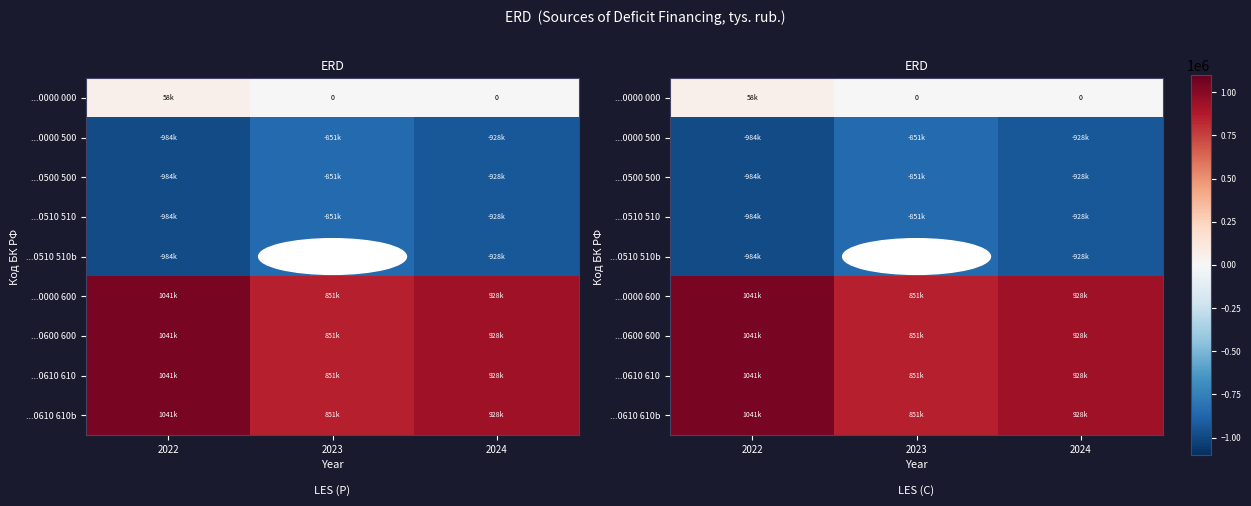

Where is ...0000 500 nearest to the value -917192?

2024